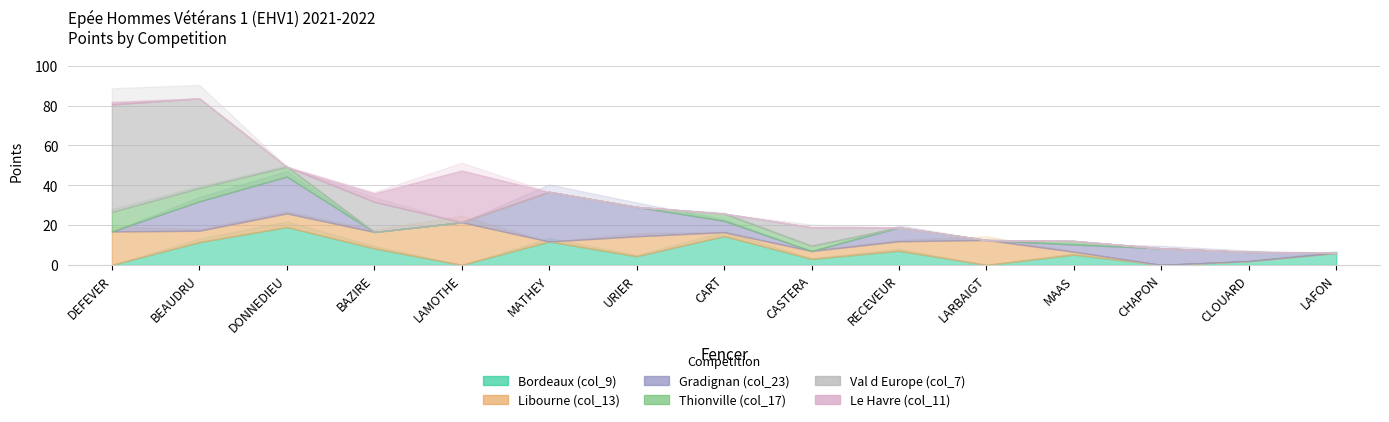

The value of Val d Europe (col_7) at BAZIRE is 15.2. True or false?

True